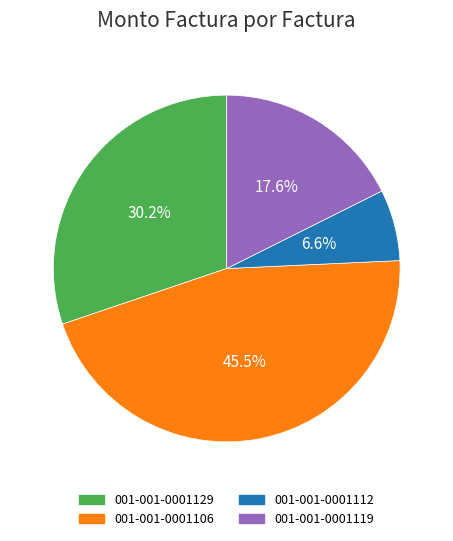

What is the smallest slice in the pie chart?

001-001-0001112